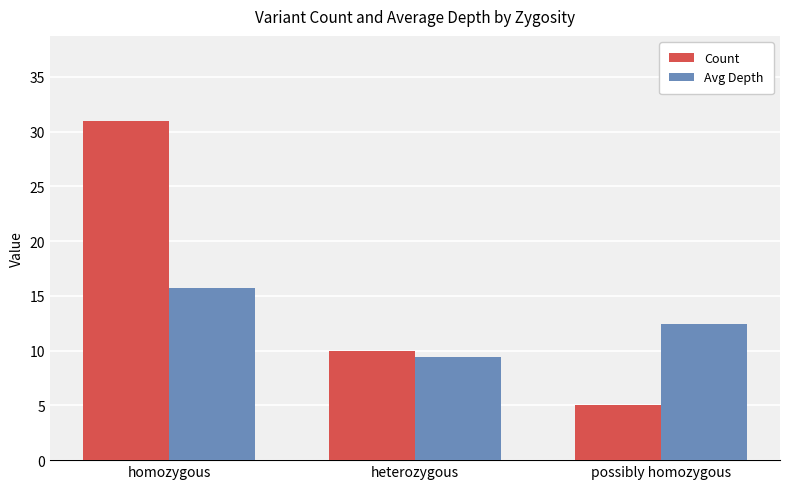

Rank the series by their maximum value, from highest to lowest.

Count, Avg Depth